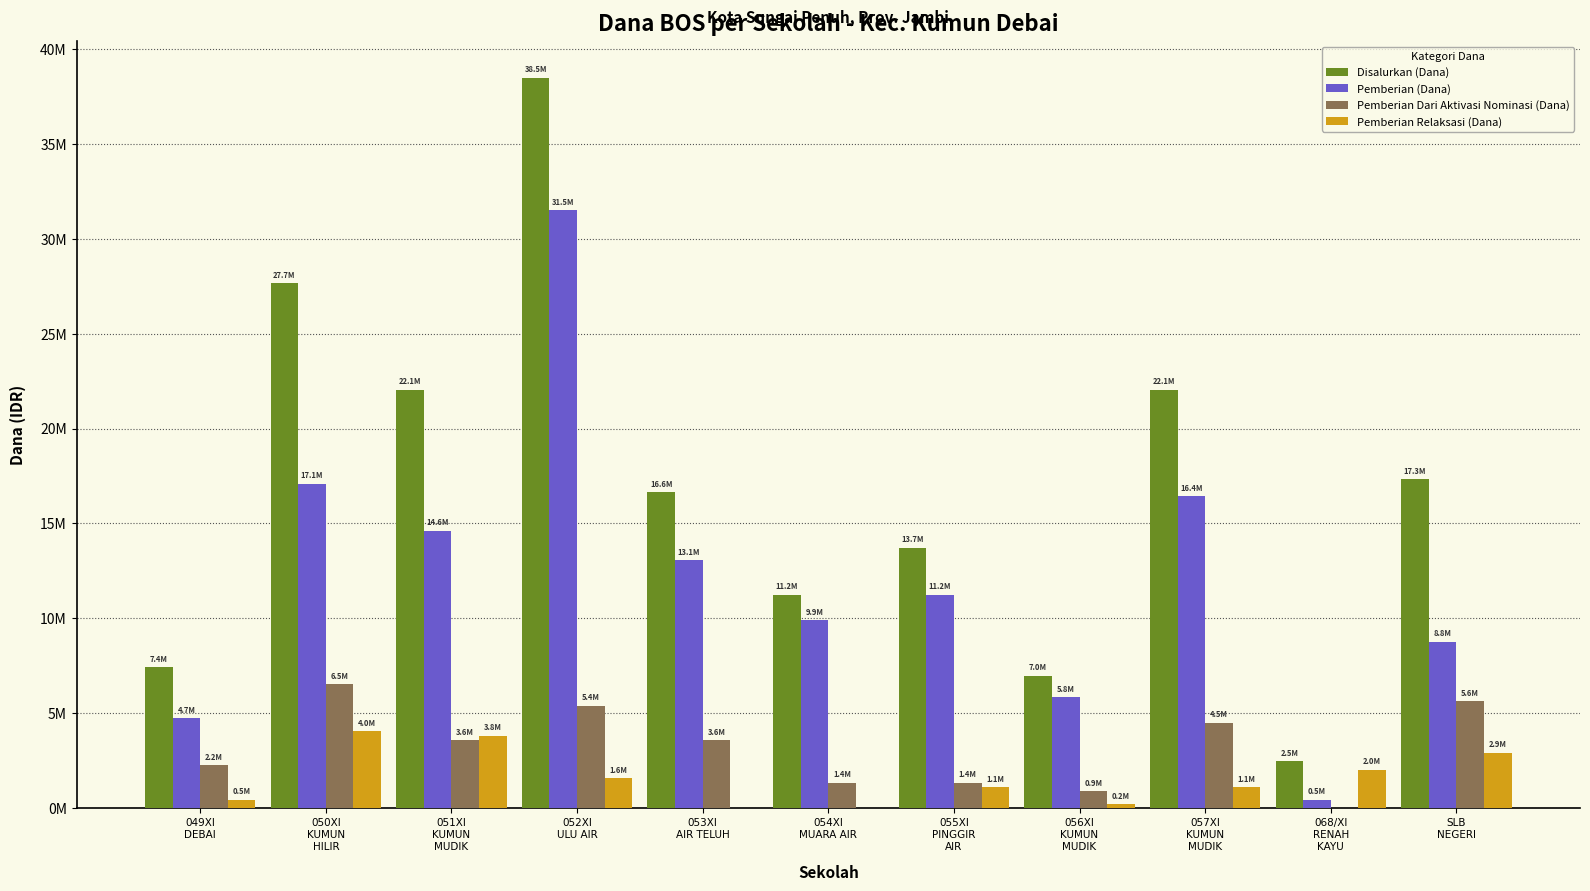

What is the difference between the maximum and minimum values in the Pemberian Dari Aktivasi Nominasi (Dana) series?

6525000